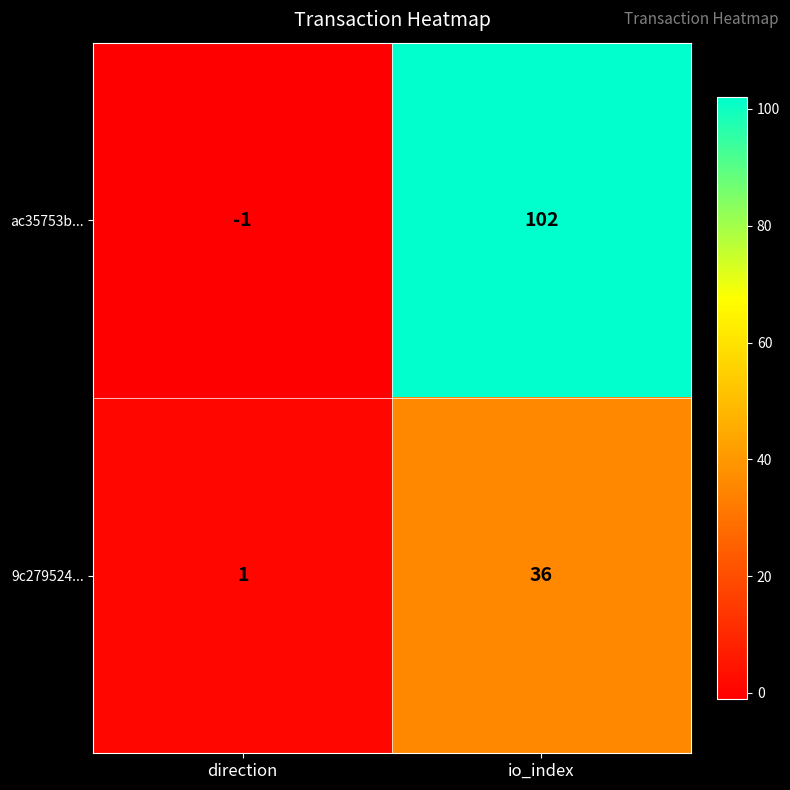

At which label is 9c279524... closest to 18?

direction